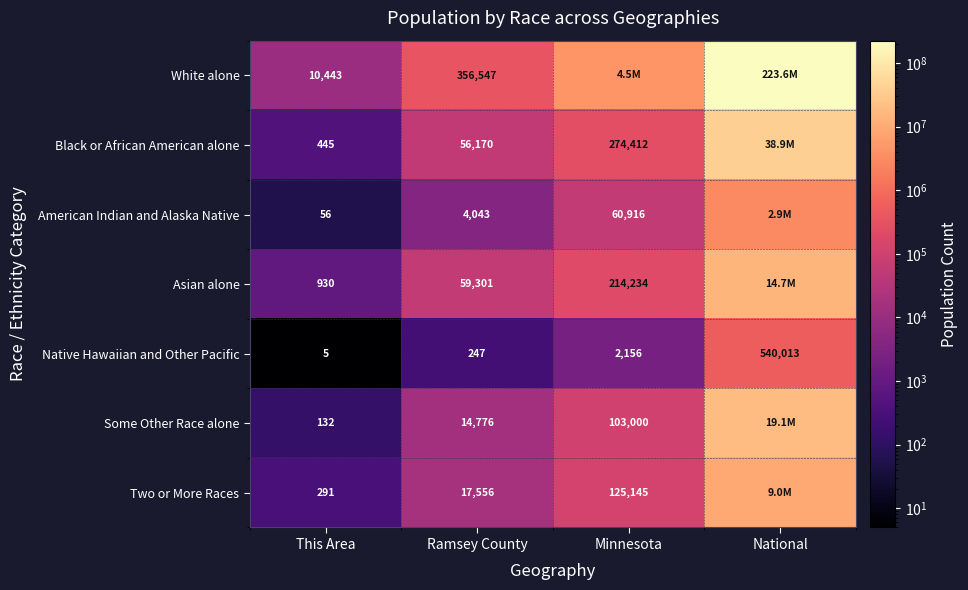

What is the sum of the White alone values at Ramsey County and Minnesota?

4880609